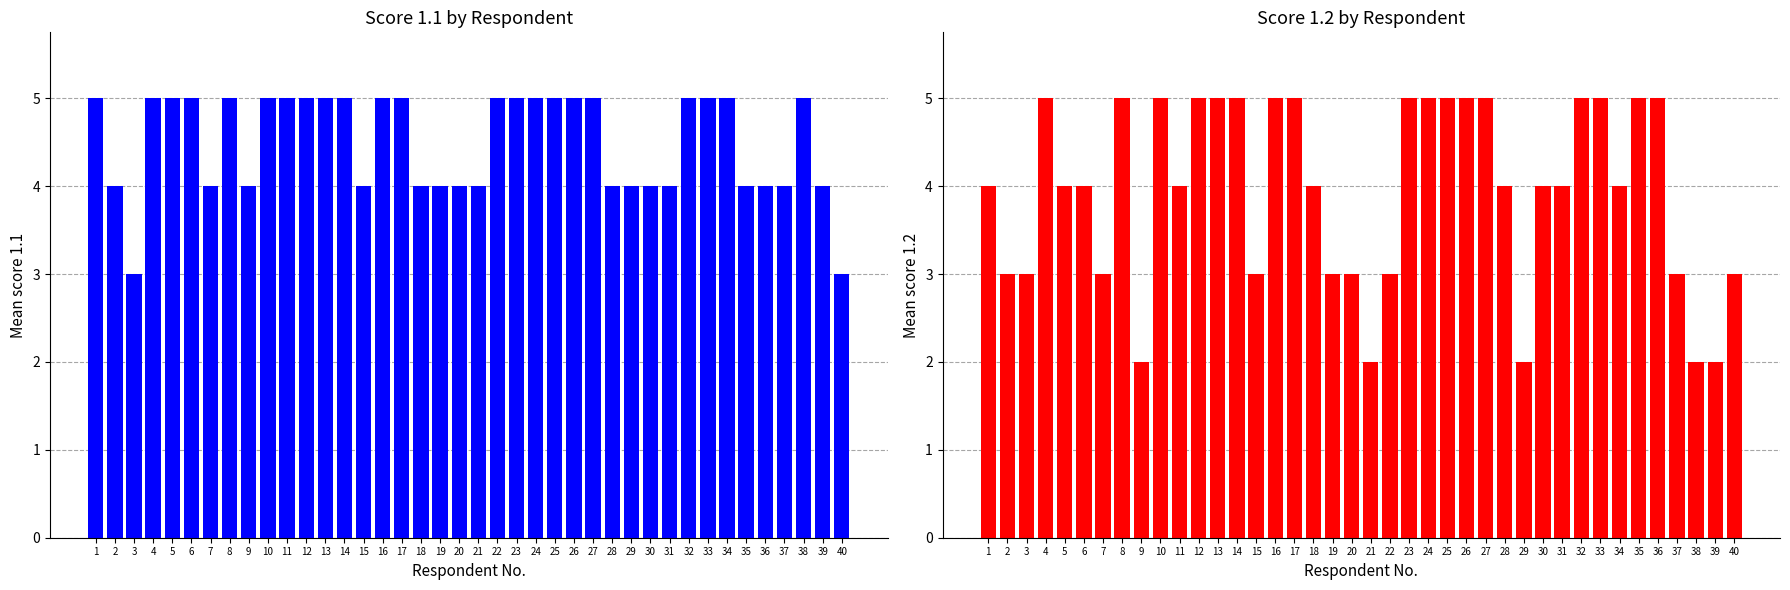

Where is Mean score 1.1 nearest to the value 4?

2